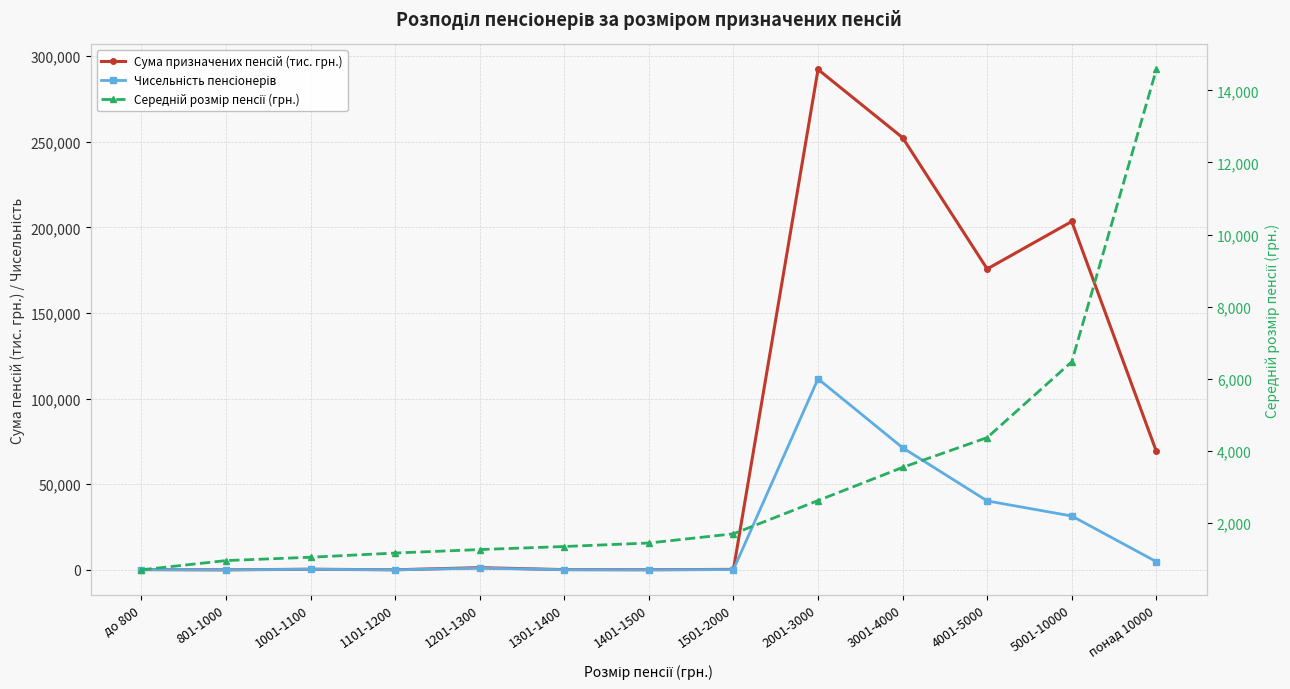

What position from the left is 1501-2000?

8